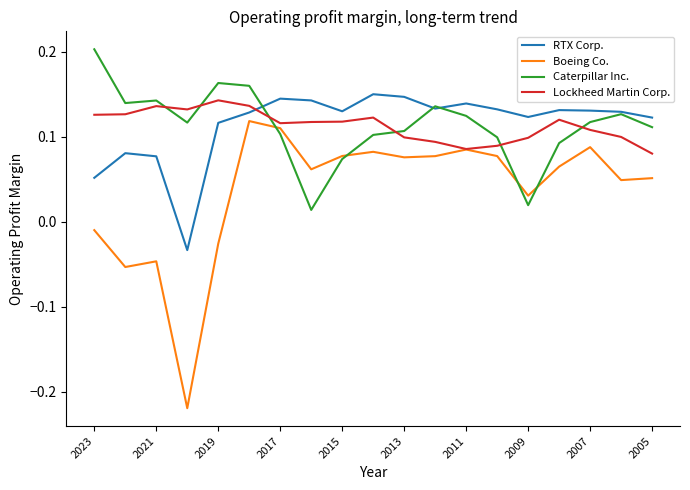

True or false: Lockheed Martin Corp. and RTX Corp. cross at least once.

True